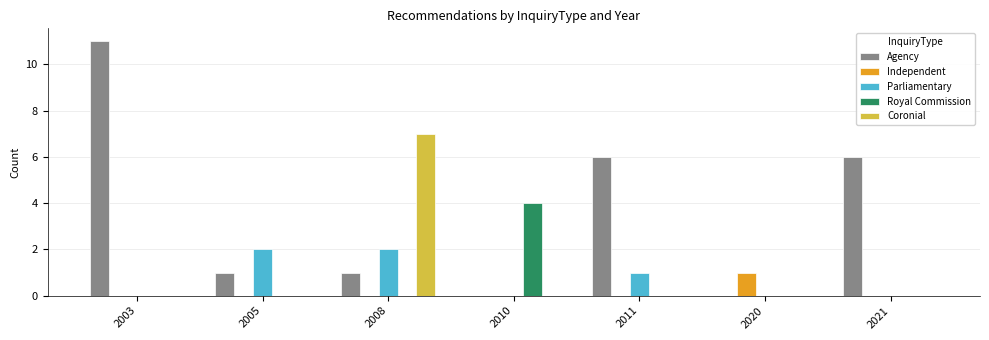

What is the maximum value for Royal Commission?

4